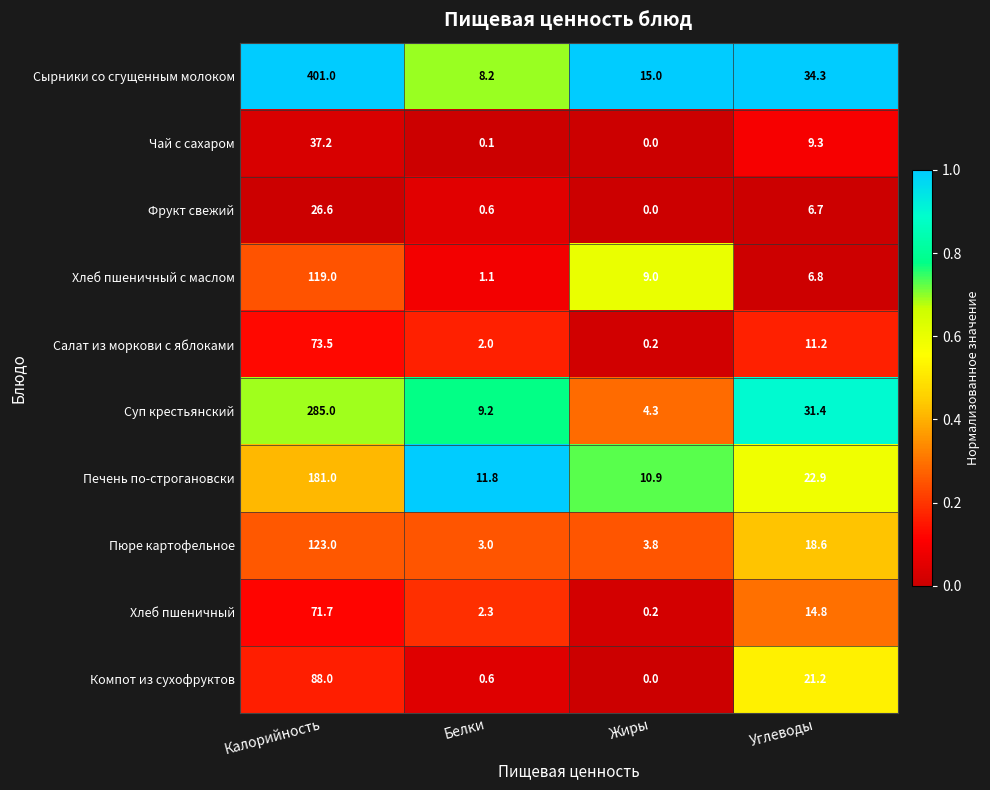

Is the value of Компот из сухофруктов at Калорийность greater than the value of Хлеб пшеничный at Калорийность?

Yes